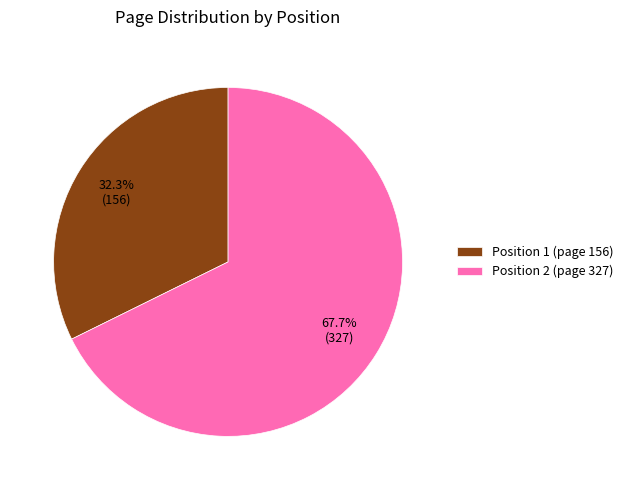

Count the number of slices in the pie.

2